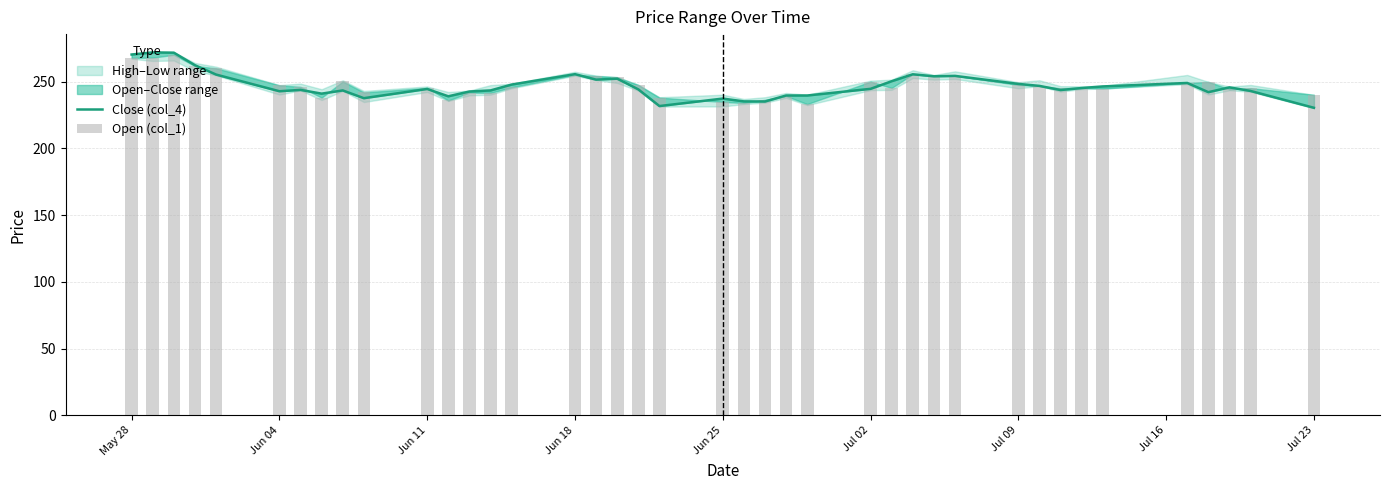

Which series has the largest range (max minus min)?

Close (col_4)